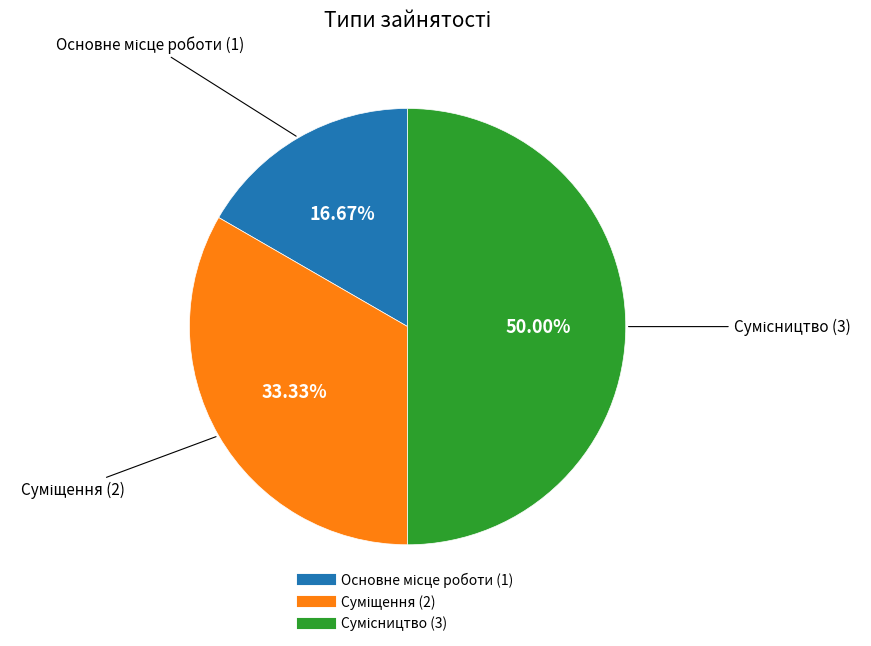

Combined, do Суміщення and Сумісництво account for over 50%?

Yes